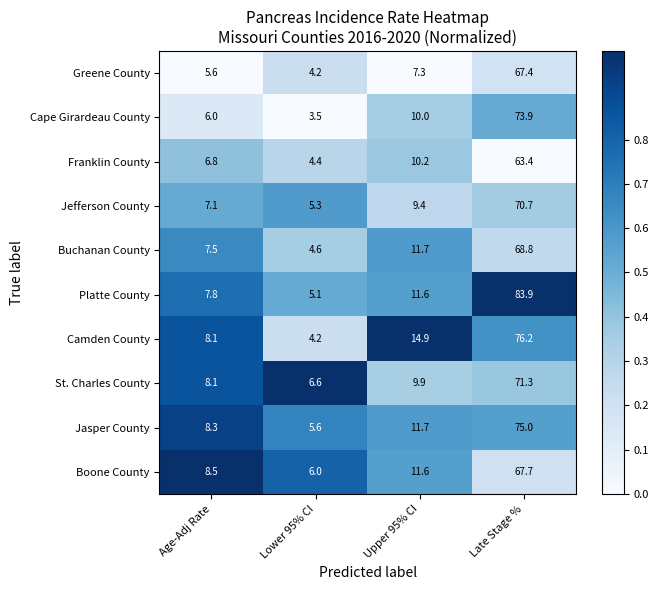

Is it true that Jefferson County equals 4.0 at Age-Adj Rate?

False